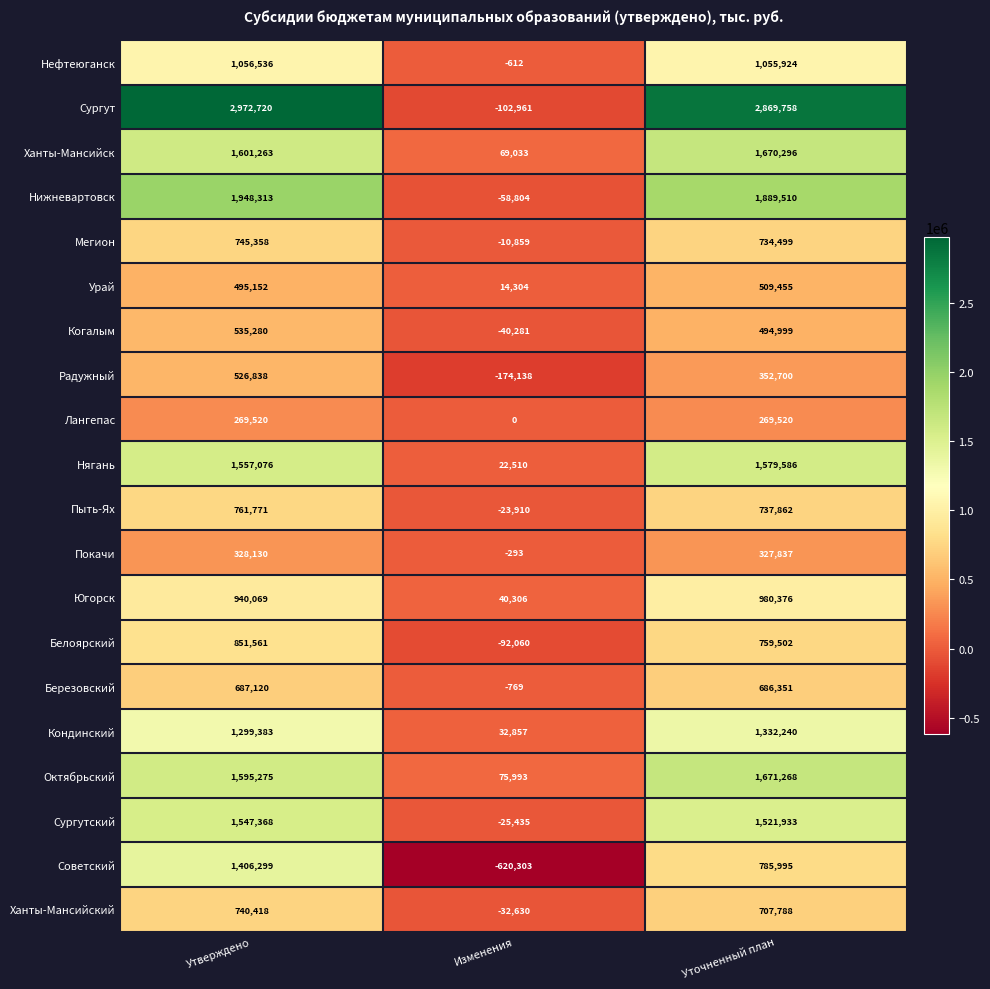

What is the sum of all Югорск values?

1960751